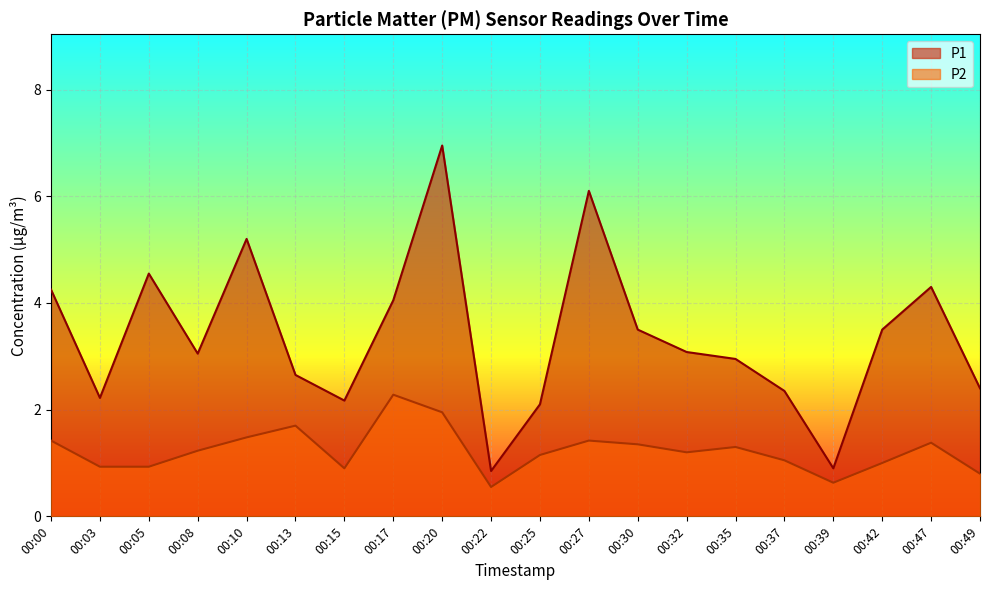

What is the greatest value displayed?

7.0